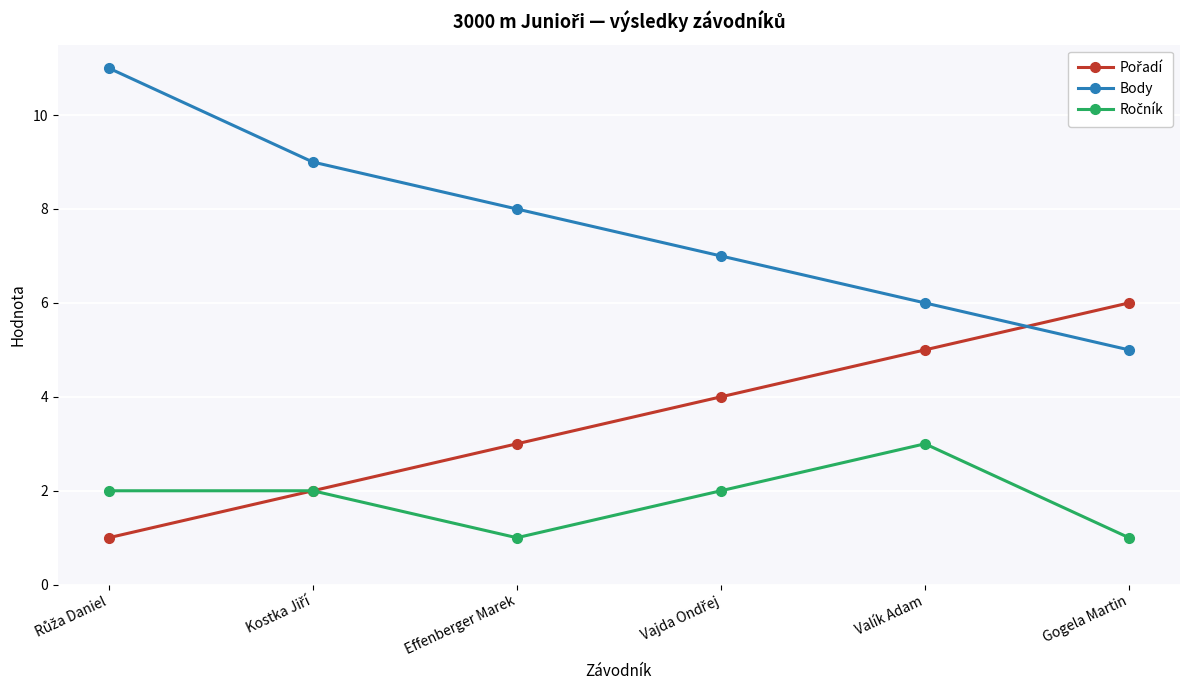

True or false: Body has a value of 8 at Effenberger Marek.

True